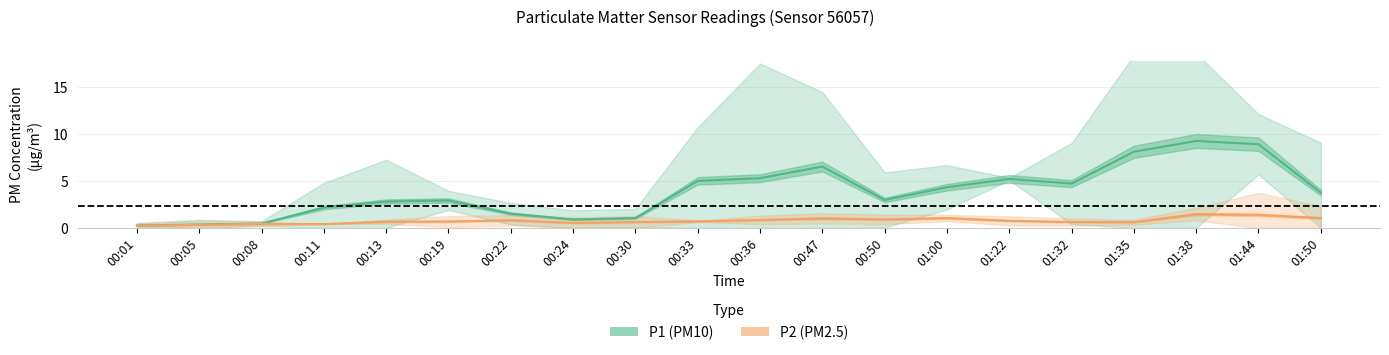

In P1 (PM10), how many points are higher than both neighbors (excluding endpoints)?

4